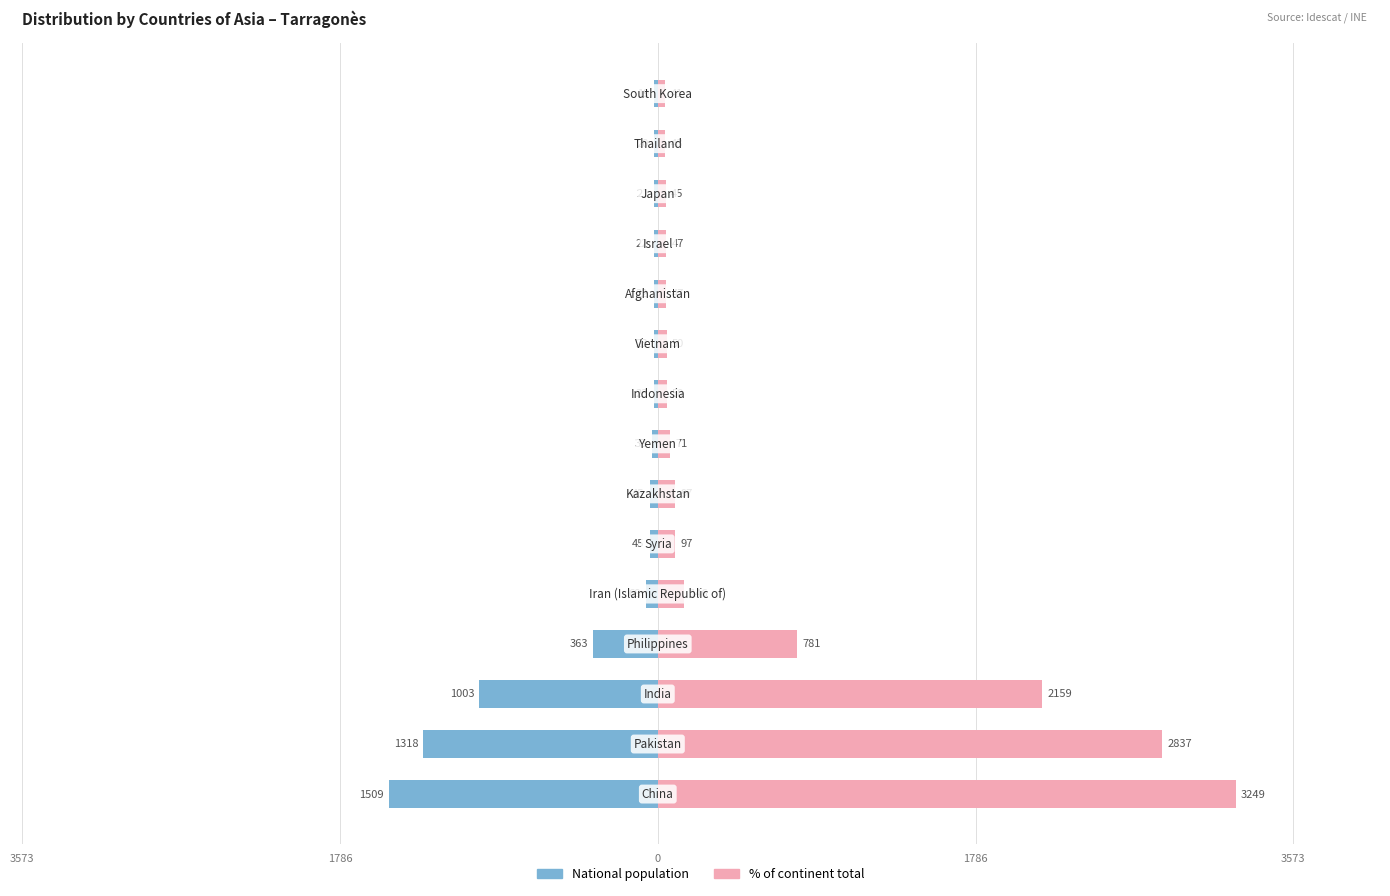

Rank the series by their average value, from lowest to highest.

National population, % of continent total